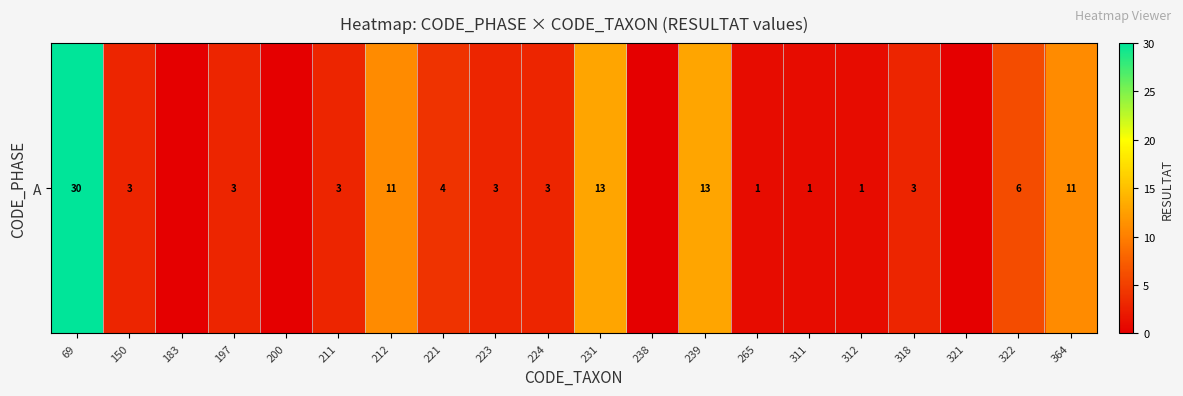

Reading left to right, list all the values displayed in this chart.

30	3	0	3	0	3	11	4	3	3	13	0	13	1	1	1	3	0	6	11